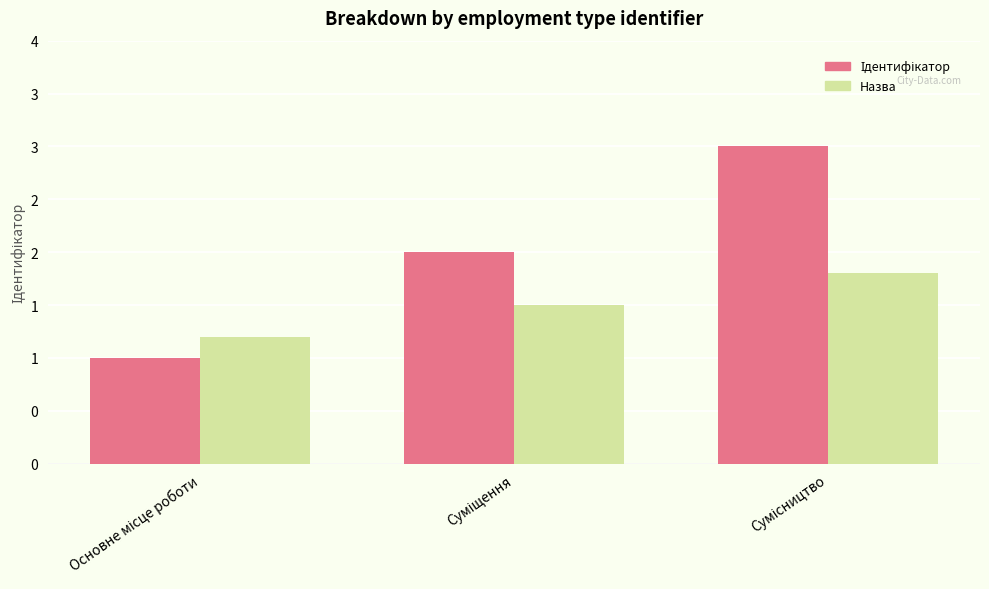

Reading left to right, transcribe all the data shown in this chart.

Ідентифікатор: Основне місце роботи=1.0	Суміщення=2.0	Сумісництво=3.0
Назва (reference): Основне місце роботи=1.2	Суміщення=1.5	Сумісництво=1.8